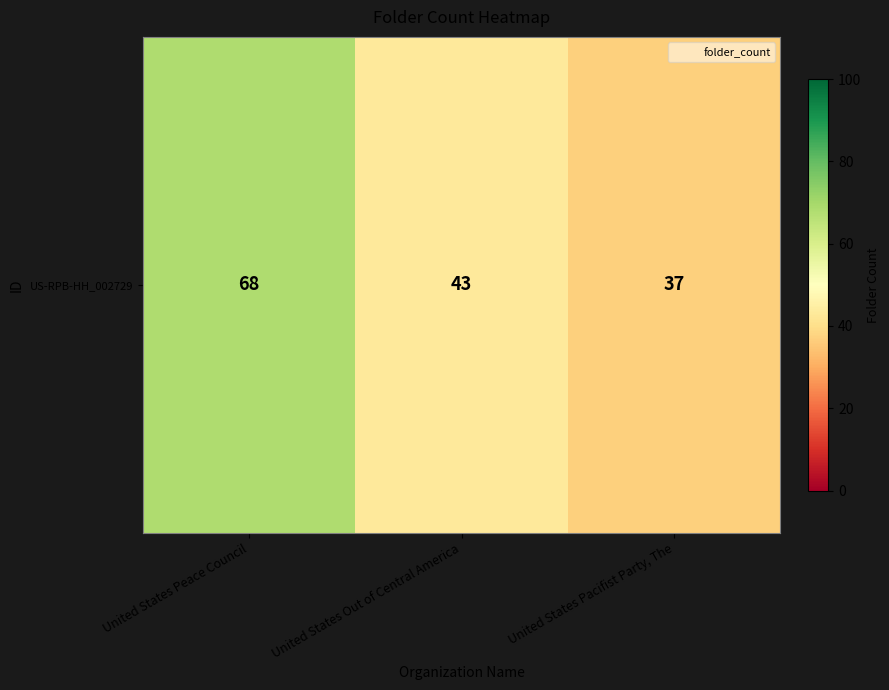

What is the smallest value displayed?

37